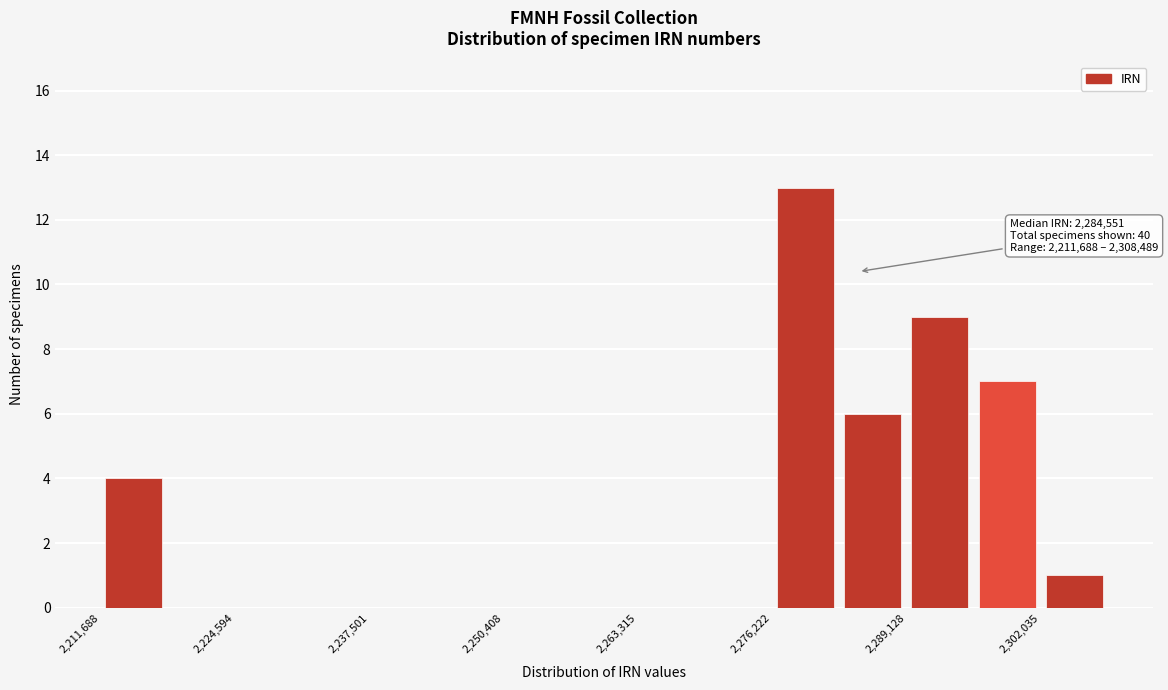

Around what value on the x-axis is the tallest bar? Give the approximate position of its centre, as read against the axis.

2280000